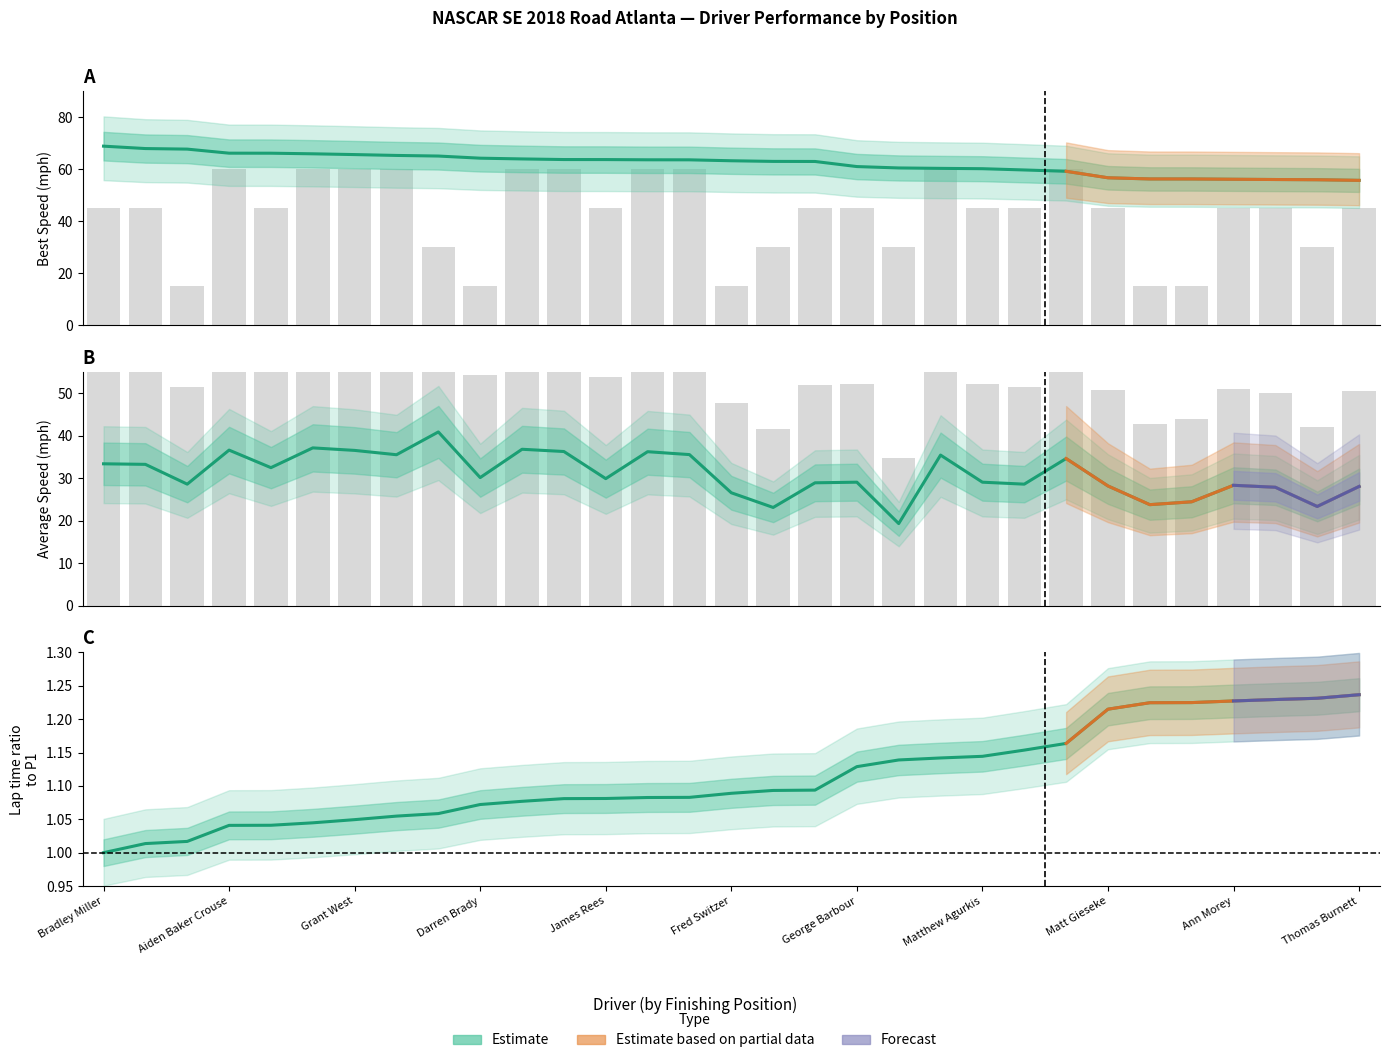

Which series changed the most between Barry Zurbuchen and James Rees?

Average Speed